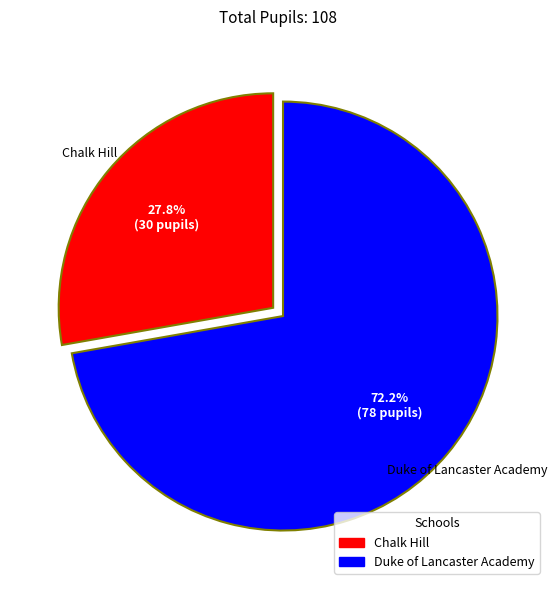

Rank the categories by value from highest to lowest.

Duke of Lancaster Academy, Chalk Hill